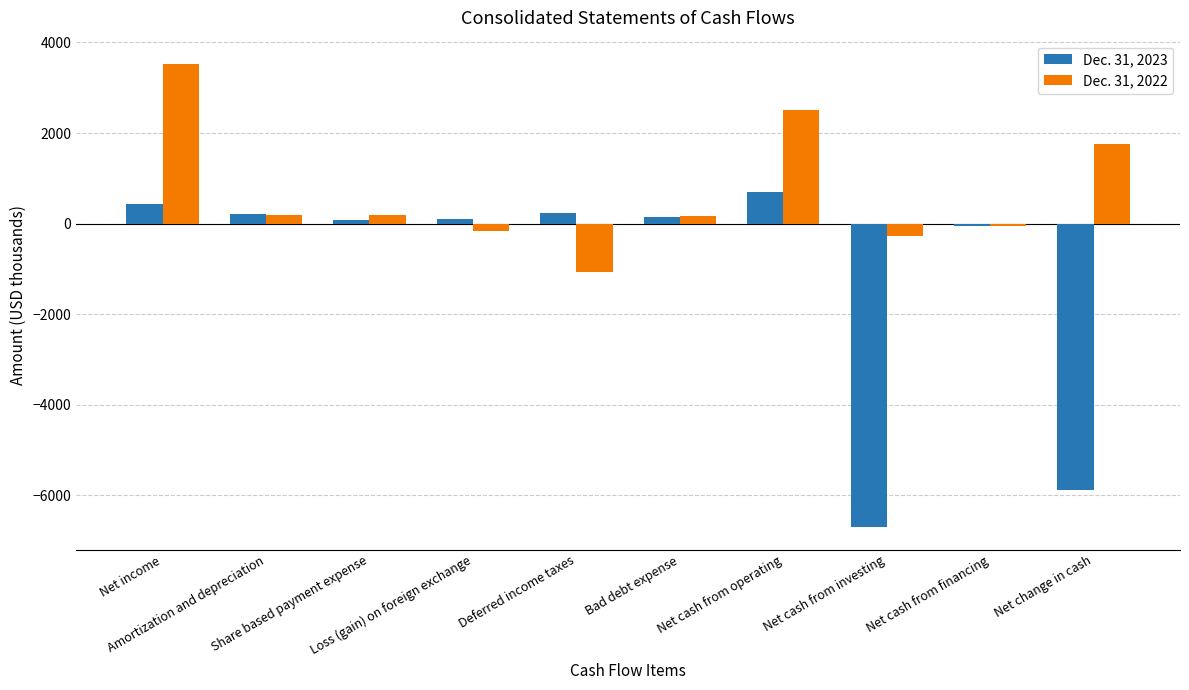

What is the greatest value displayed?

3529